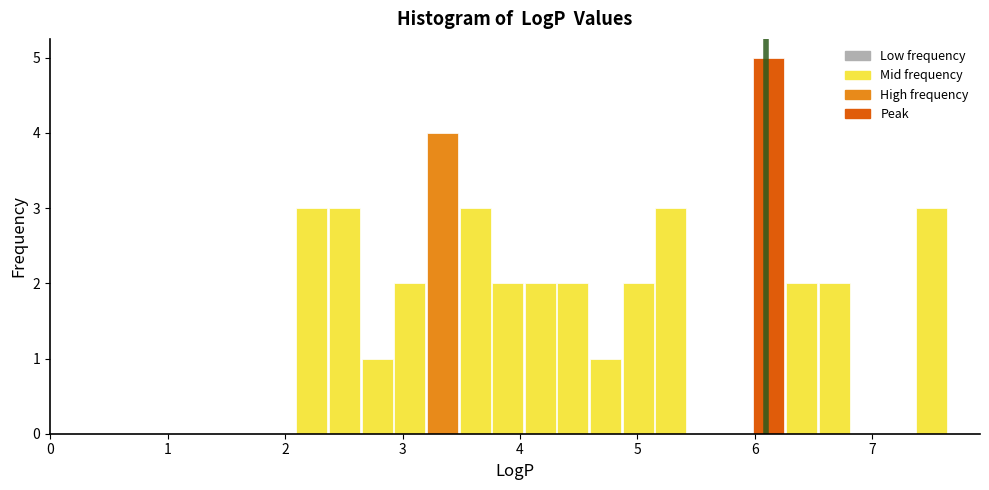

Read against the x-axis, roughly where is the centre of the tallest bar?

6.1